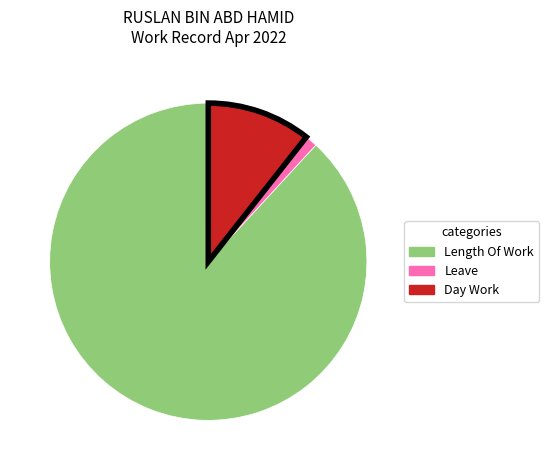

Is there a majority slice in this chart?

Yes